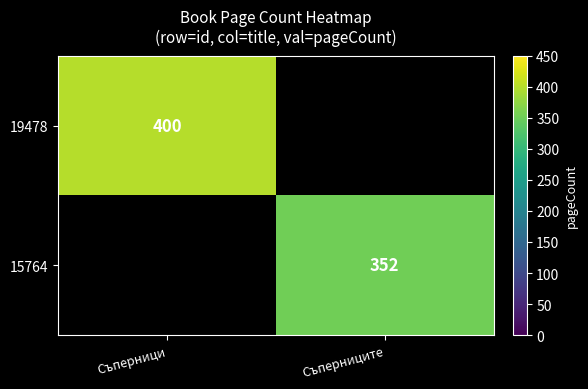

What is the greatest value displayed?

400.0